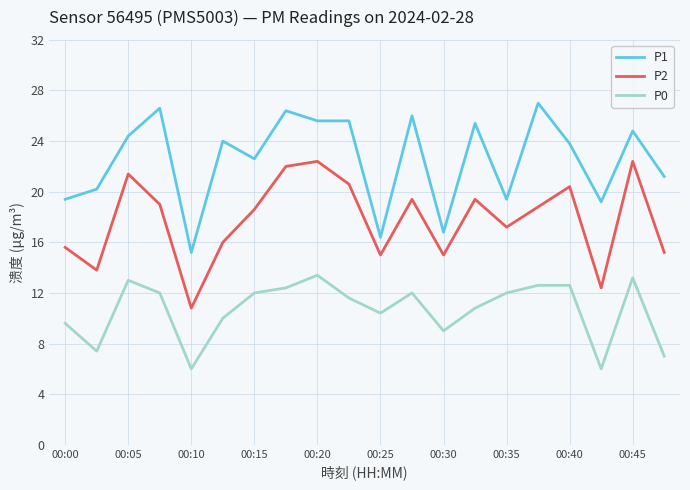

What is the difference between the maximum and minimum values in the P2 series?

11.6